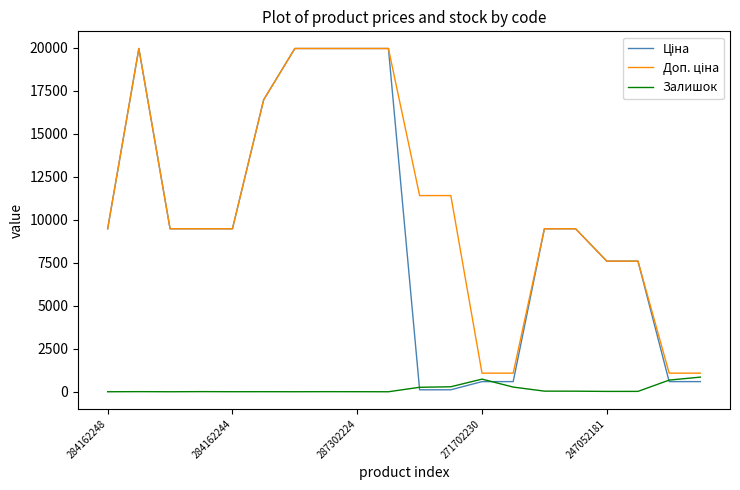

What is the maximum value for Залишок?

851.0